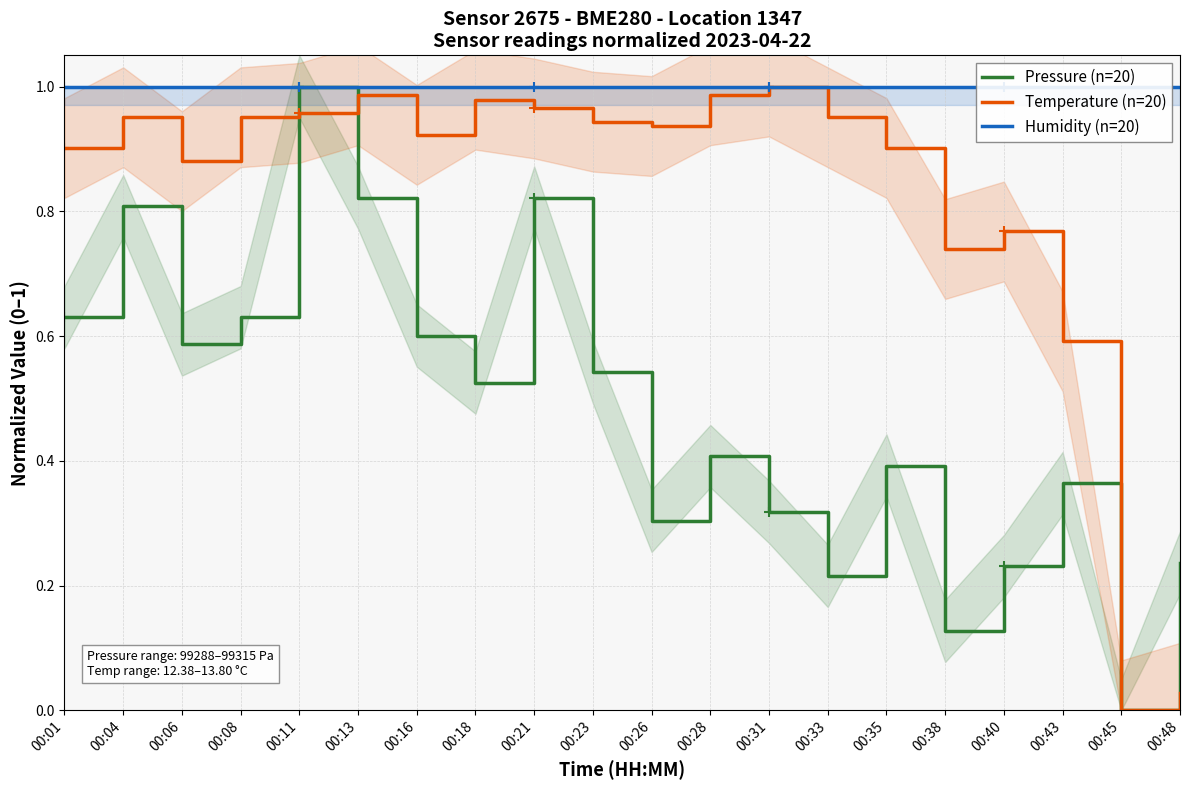

True or false: Temperature (n=20) has a value of 1.0 at 00:11.

True